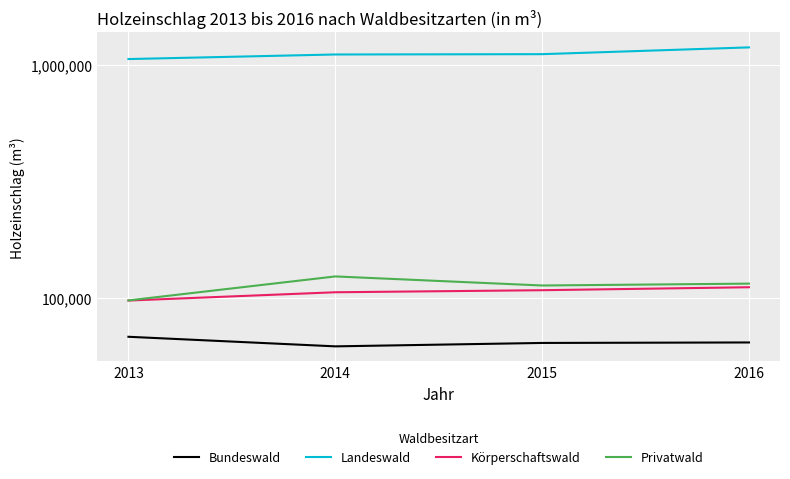

Where is Körperschaftswald nearest to the value 104331?

2014